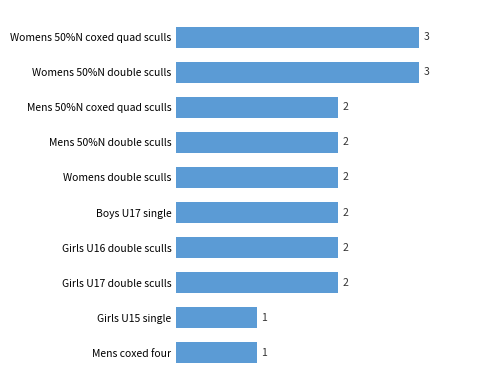

What is the maximum value shown in the chart?

3